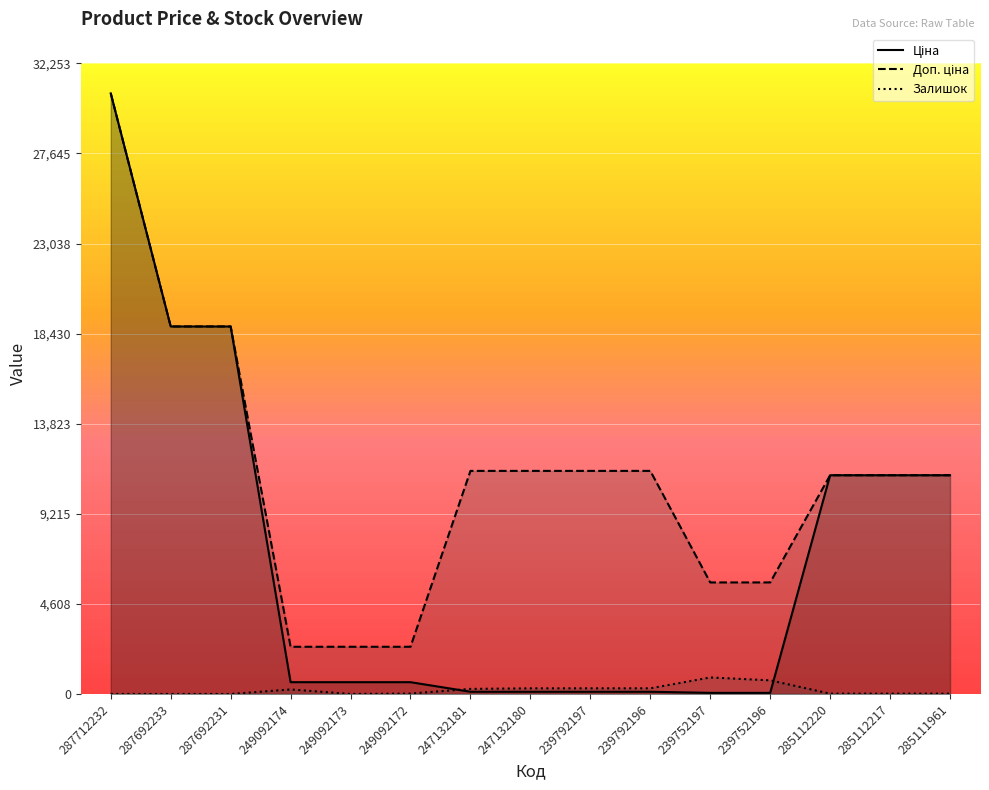

Reading left to right, what are all the values shown in this chart?

Ціна: 287712232=30717.1	287692233=18796.8	287692231=18796.8	249092174=603.7	249092173=603.7	249092172=603.7	247132181=114.1	247132180=114.1	239792197=114.1	239792196=114.1	239752197=57.0	239752196=57.0	285112220=11188.2	285112217=11188.2	285111961=11188.2
Доп. ціна: 287712232=30717.1	287692233=18796.8	287692231=18796.8	249092174=2414.8	249092173=2414.8	249092172=2414.8	247132181=11410.0	247132180=11410.0	239792197=11410.0	239792196=11410.0	239752197=5705.0	239752196=5705.0	285112220=11188.2	285112217=11188.2	285111961=11188.2
Залишок: 287712232=0.0	287692233=0.0	287692231=0.0	249092174=233.0	249092173=0.0	249092172=21.0	247132181=260.0	247132180=288.0	239792197=289.0	239792196=290.0	239752197=845.0	239752196=698.0	285112220=17.0	285112217=17.0	285111961=17.0